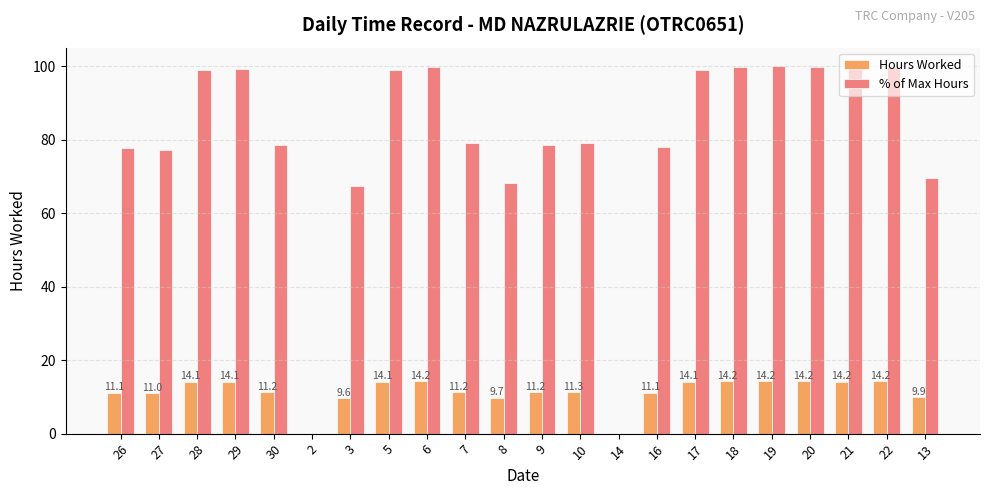

How many series are shown in this chart?

2